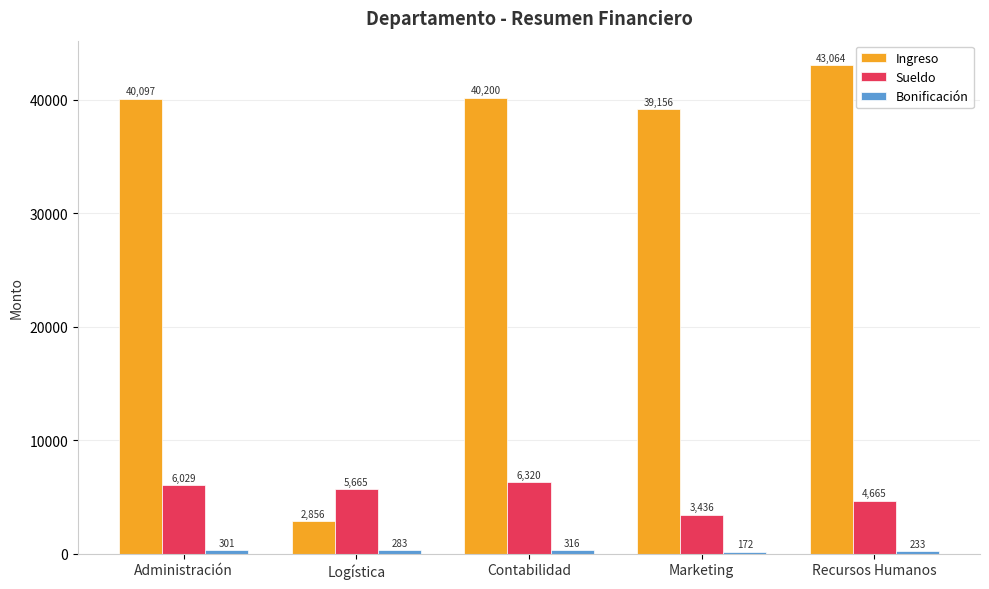

Which series has the largest total across all categories?

Ingreso